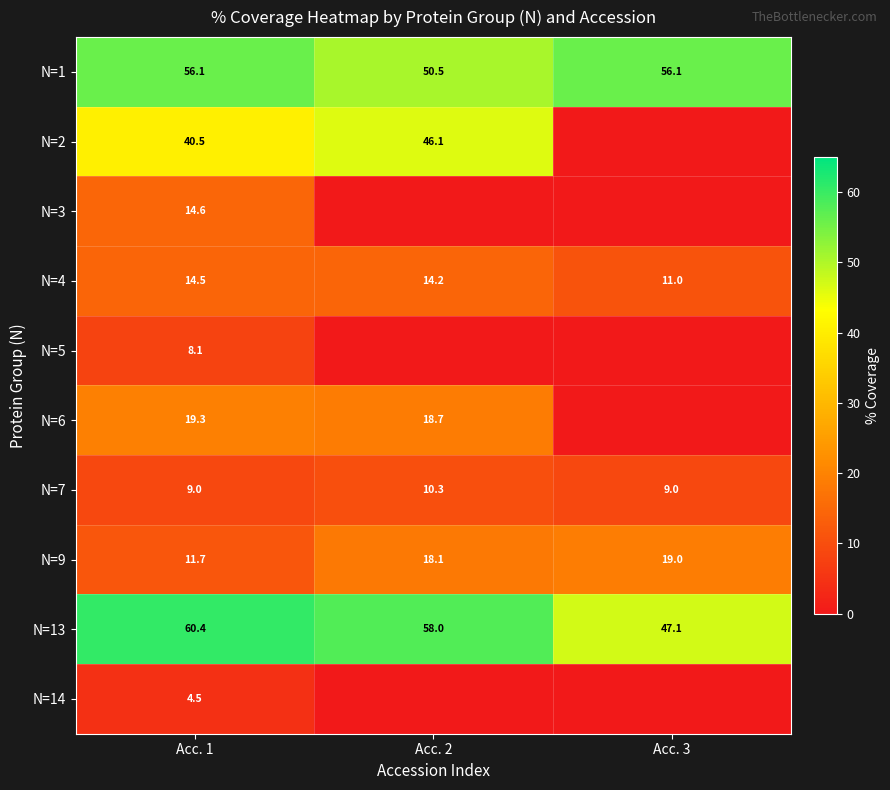

Is it true that N=7 equals 5.4 at Acc. 1?

False